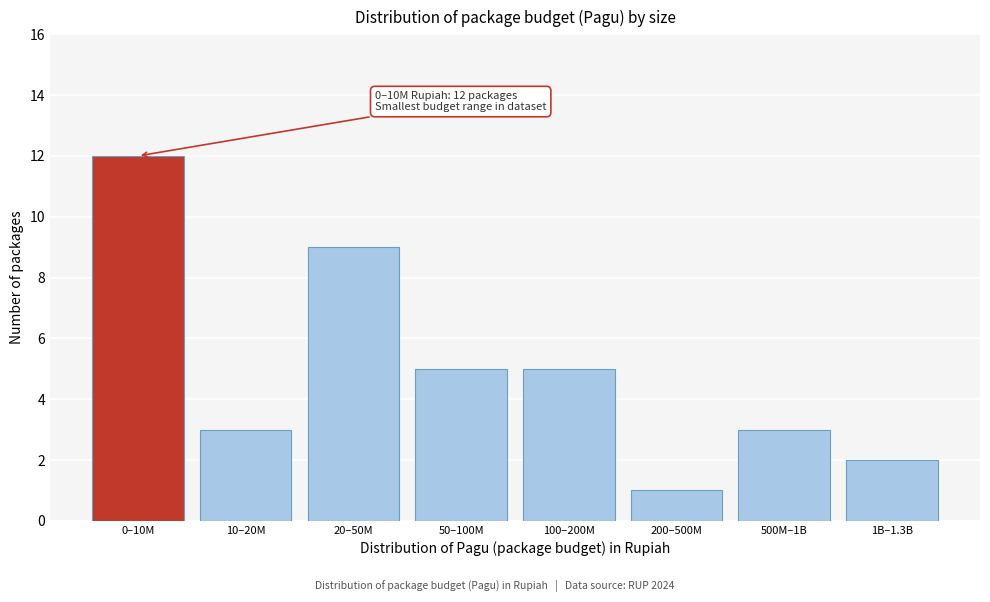

Reading right to left, list all the values displayed in this chart.

1B–1.3B=2	500M–1B=3	200–500M=1	100–200M=5	50–100M=5	20–50M=9	10–20M=3	0–10M=12